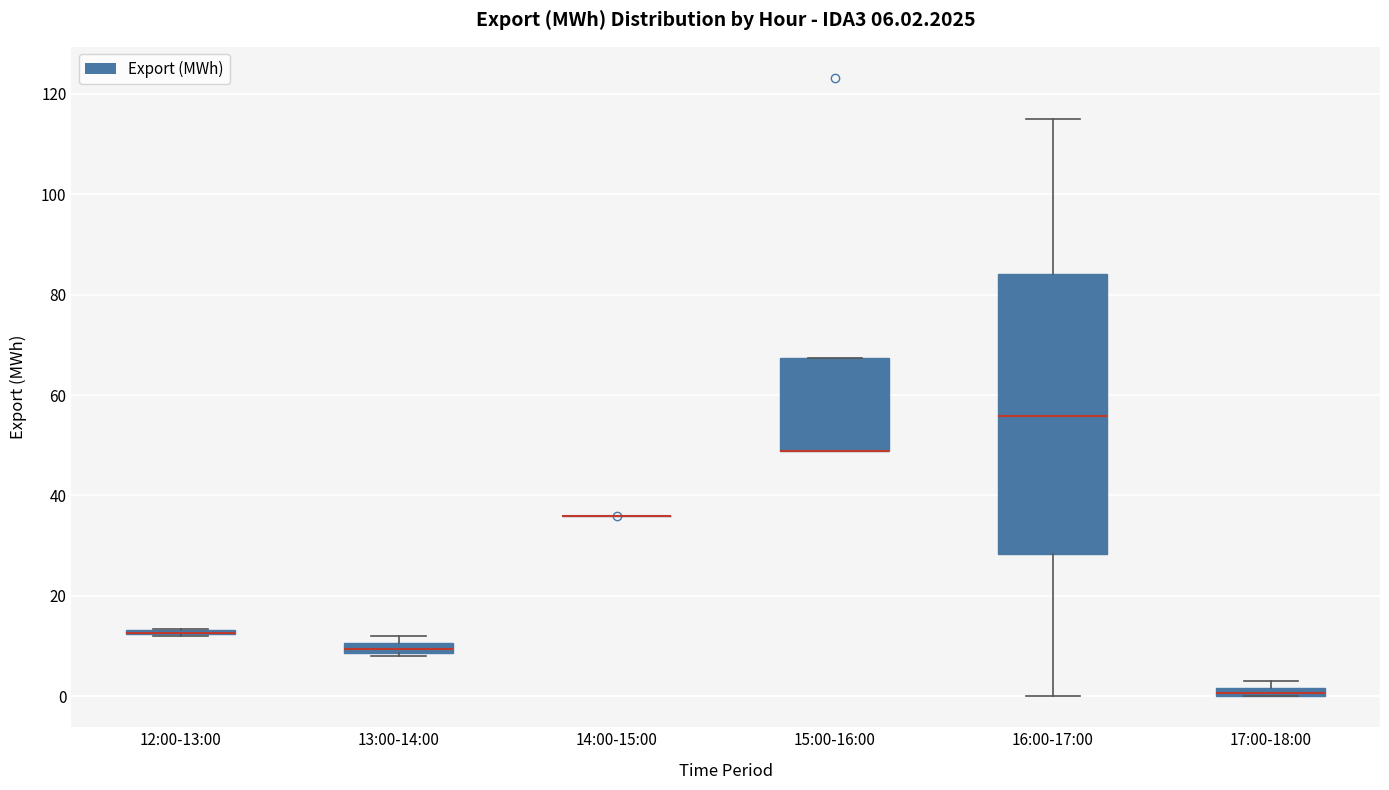

Comparing the boxes themselves (not the whiskers), which one is the tallest?

16:00-17:00